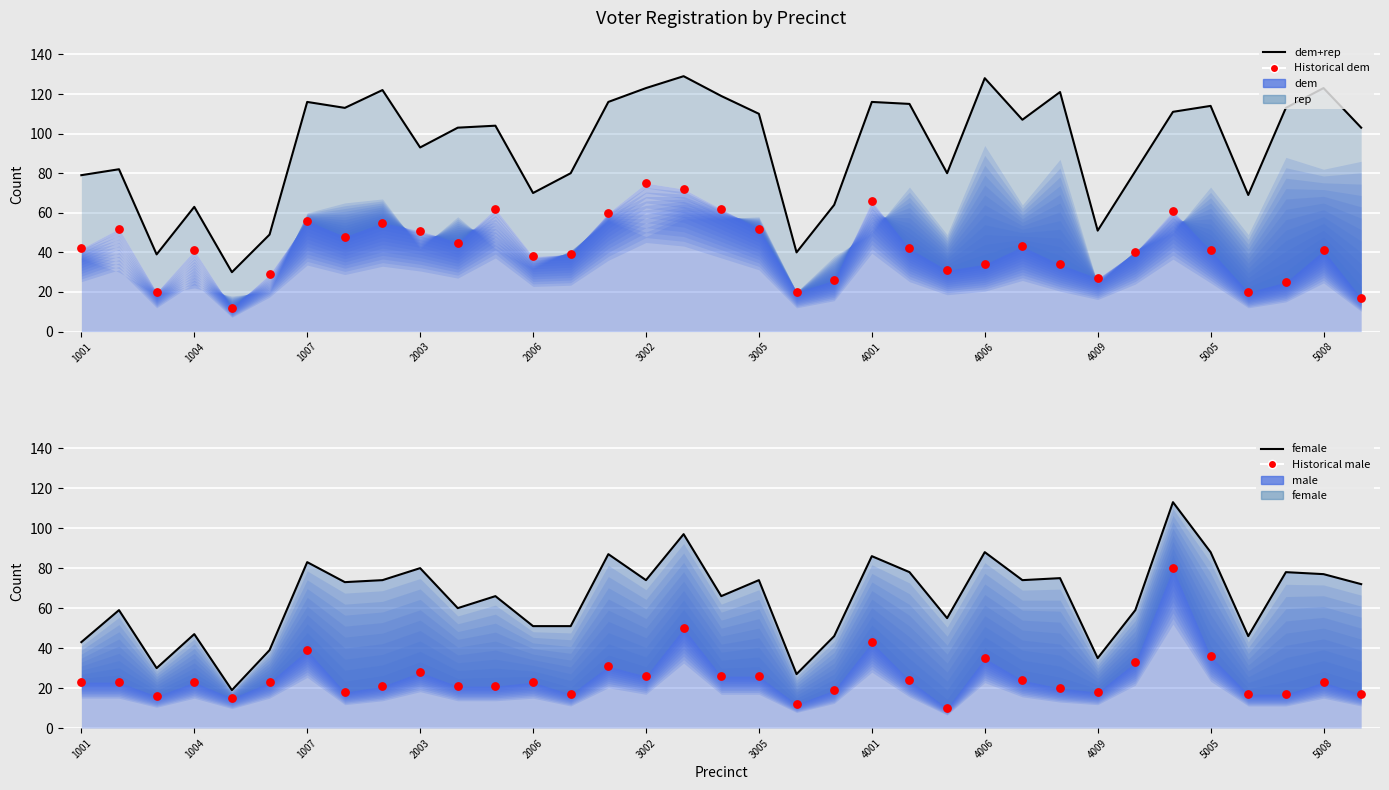

Which series reaches the maximum Y coordinate?

dem+rep line